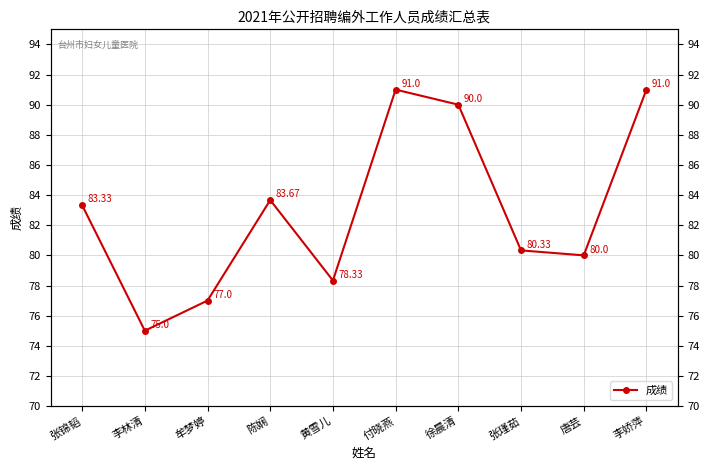

True or false: there are more than 2 points higher than both neighbors.

False